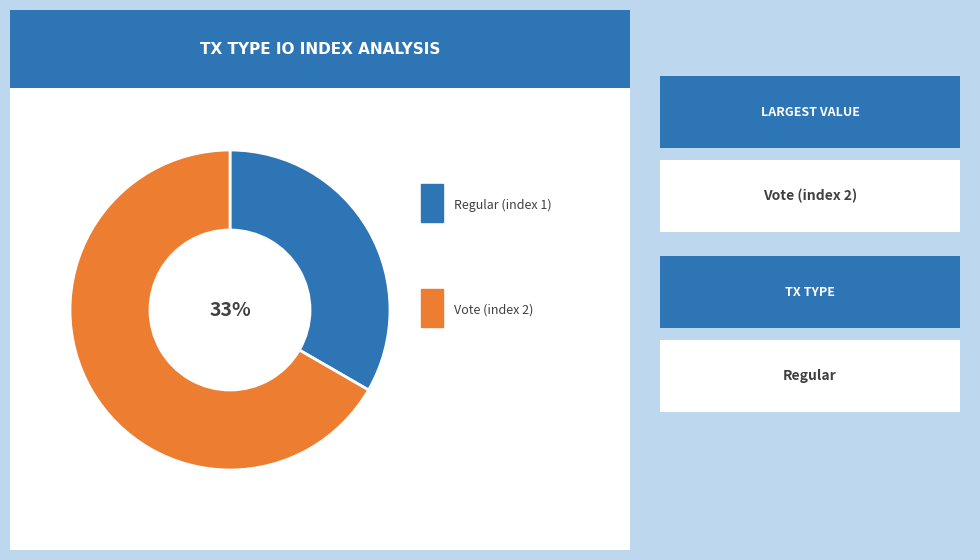

Count the number of slices in the pie.

2